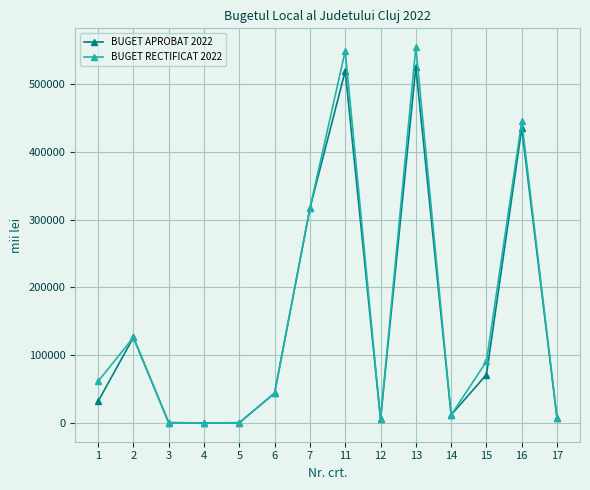

What is the value of the BUGET RECTIFICAT 2022 point at the 13th from the left?

445122.0